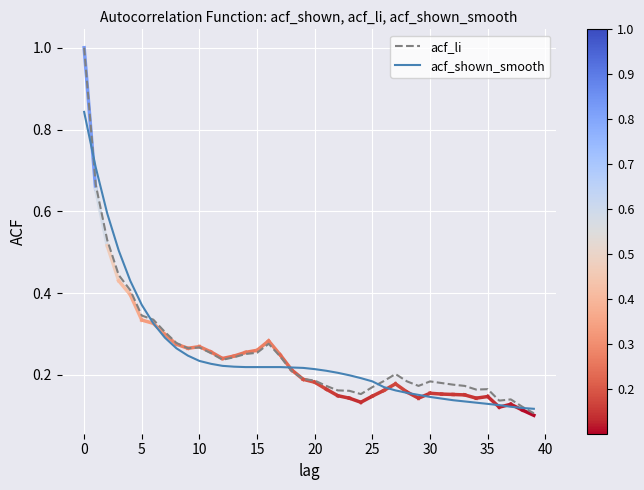

At how many categories does at least one series exceed 0?

40